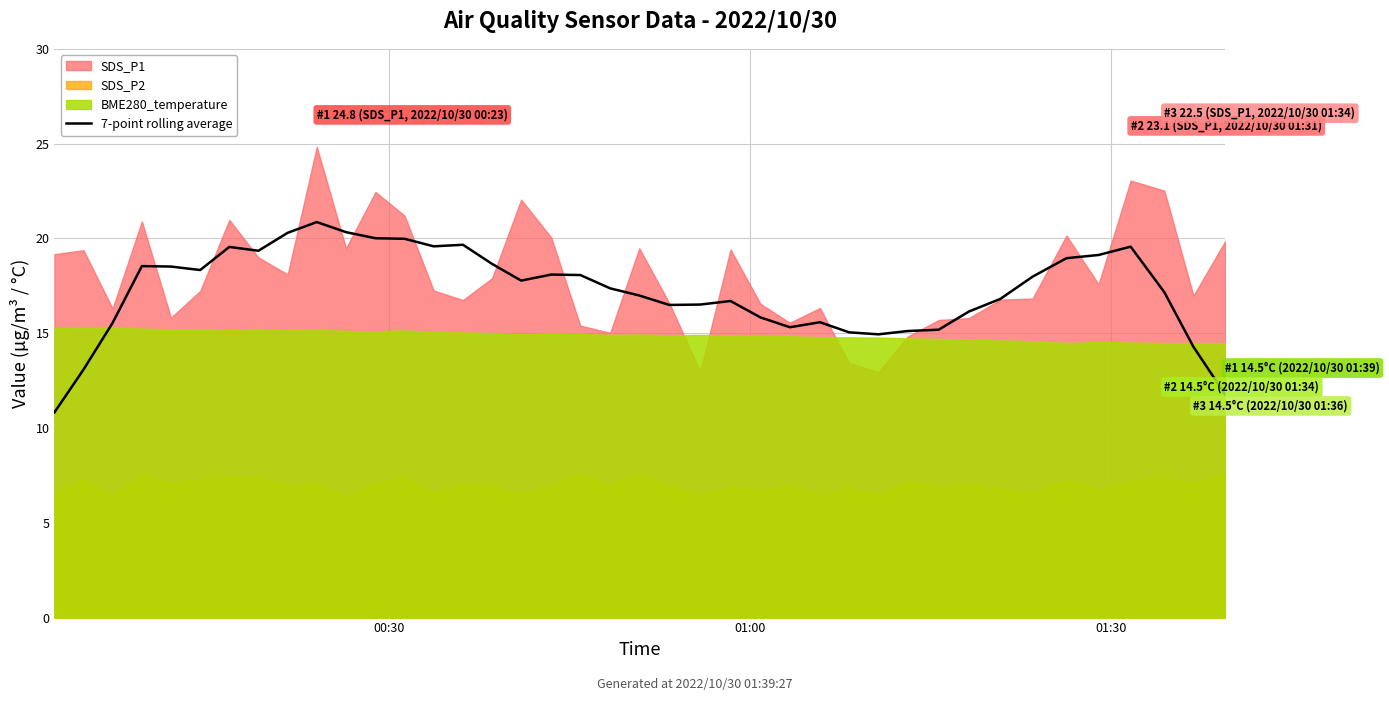

What is the maximum value for 7-point rolling average?

20.9